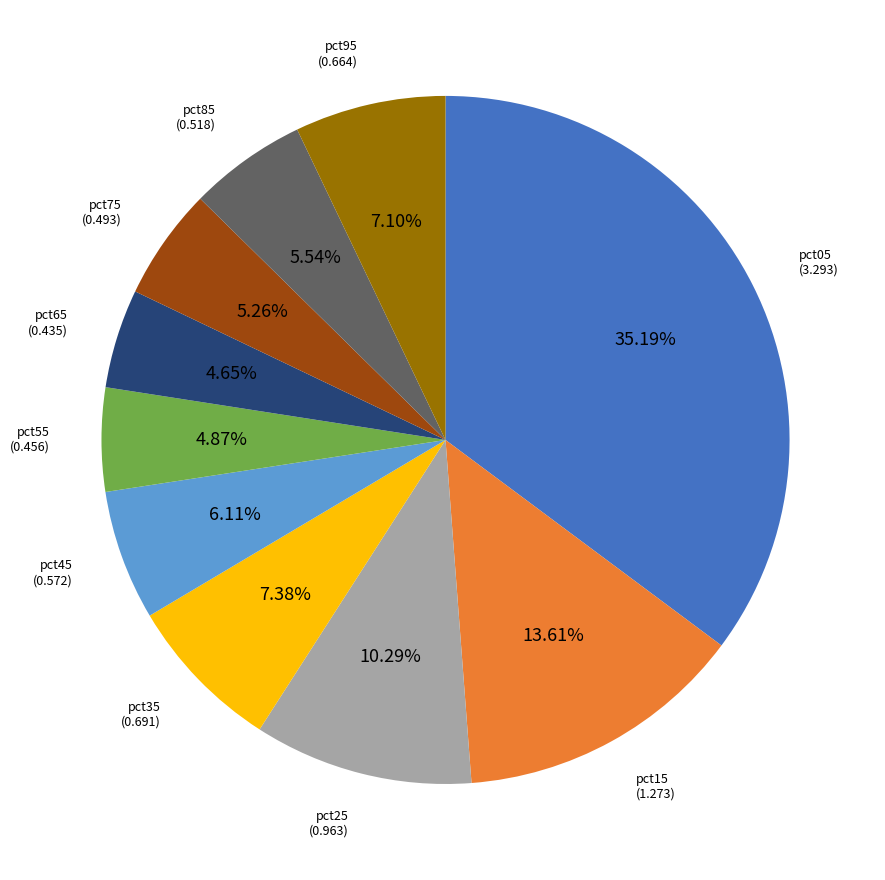

Does any single category account for the majority?

No